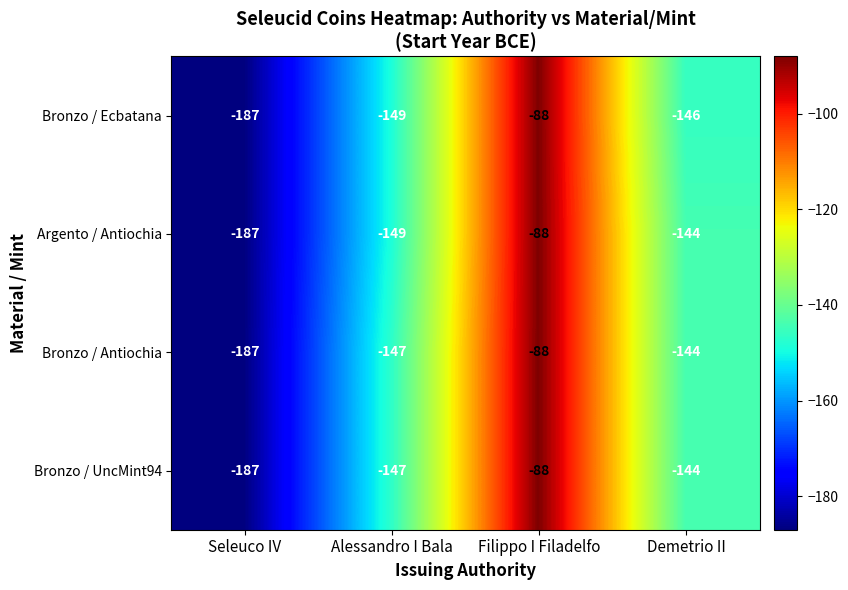

What is the smallest value displayed?

-187